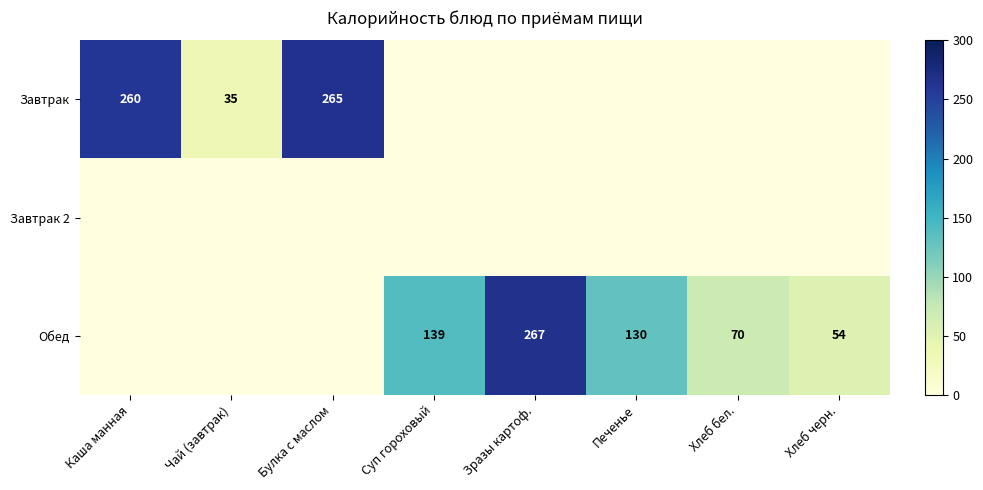

The value of Завтрак at Каша манная is 150. True or false?

False